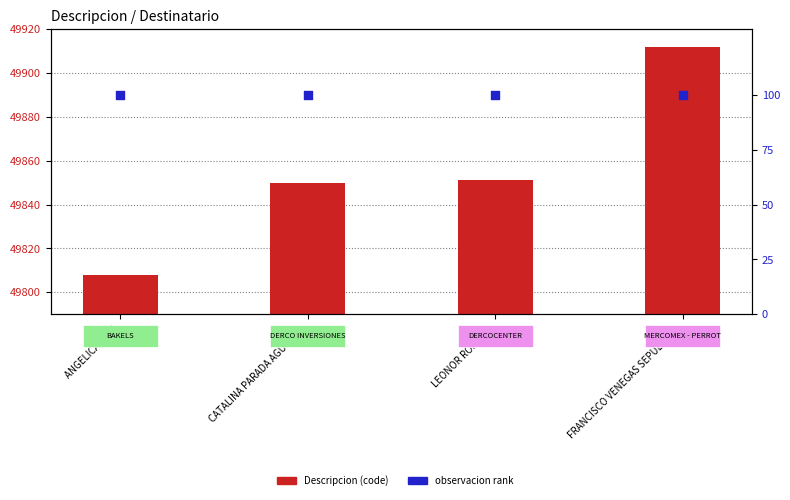

Which series contains the highest Y value?

Descripcion